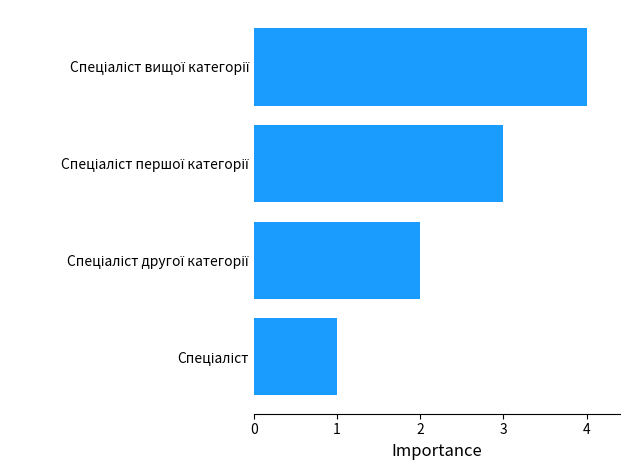

Does the chart contain stacked bars?

No